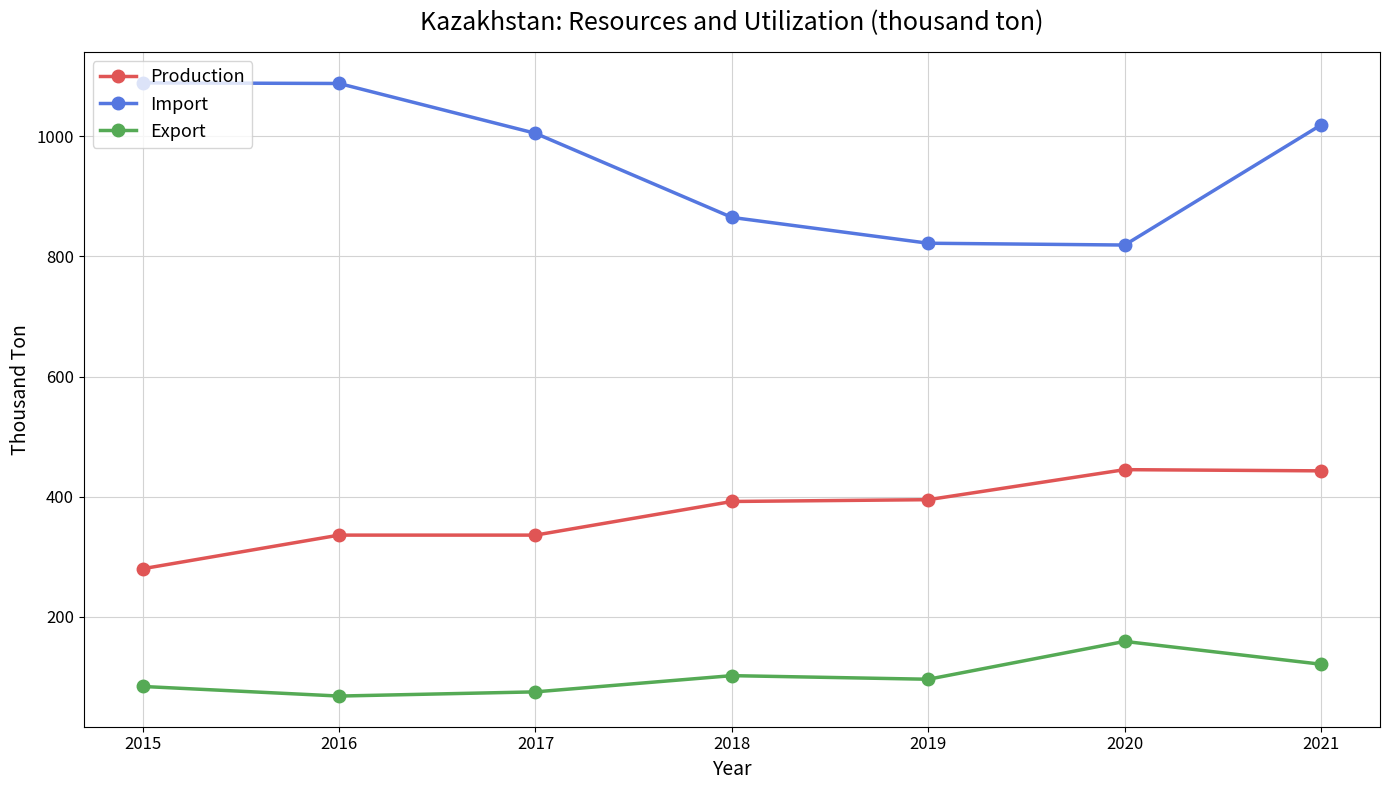

True or false: Production and Export cross at least once.

False